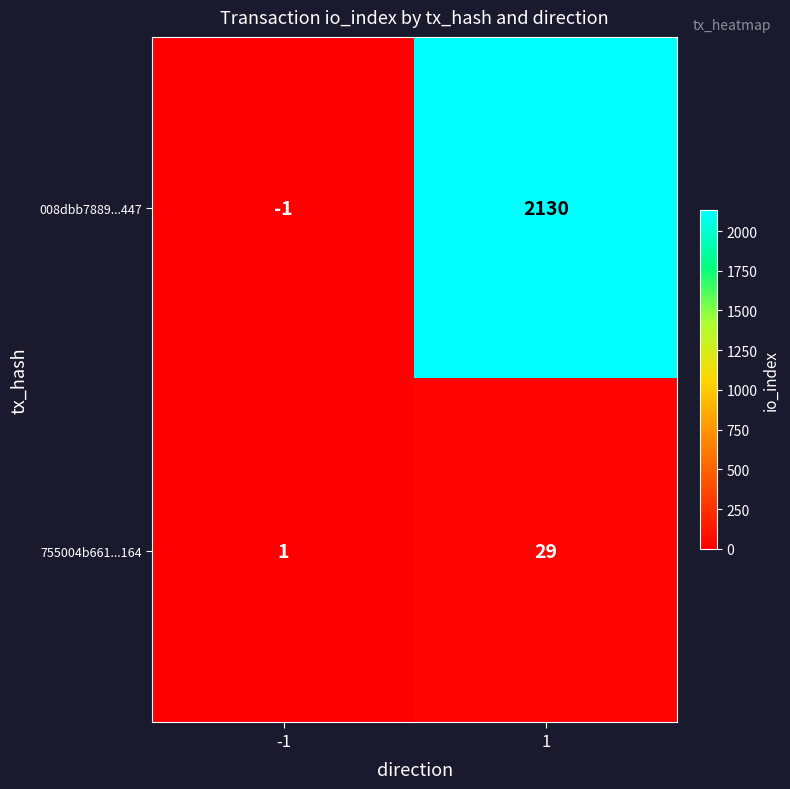

Is it true that 008dbb7889...447 equals 2130 at 1?

True